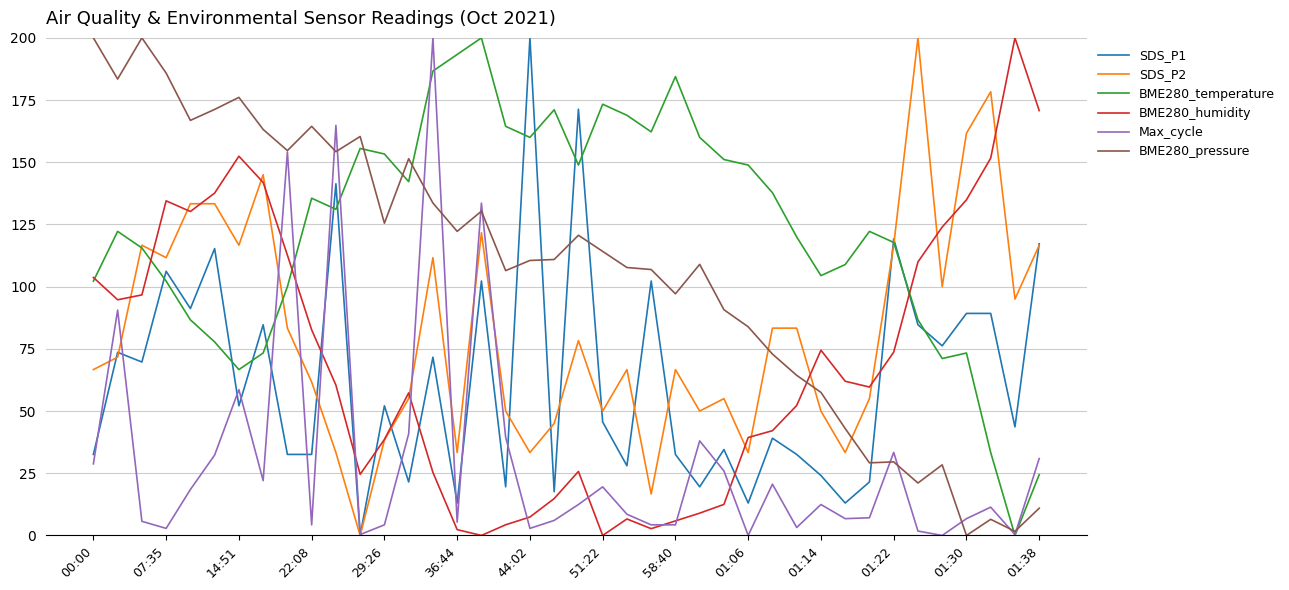

Which series ends up on top after the final intersection of BME280_pressure and SDS_P2?

SDS_P2